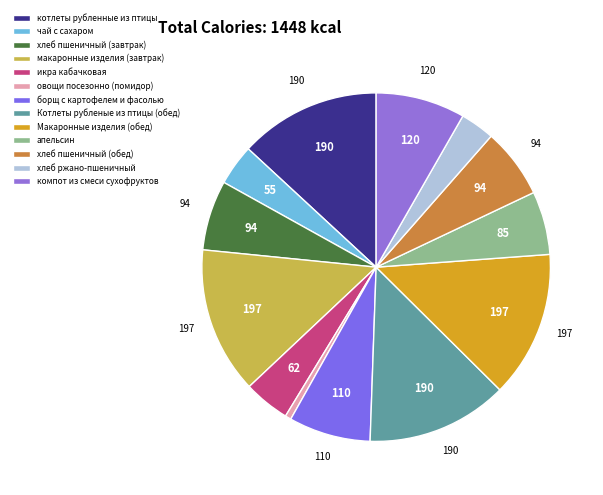

What percentage is the хлеб пшеничный (завтрак) slice, to the nearest percent?

6%